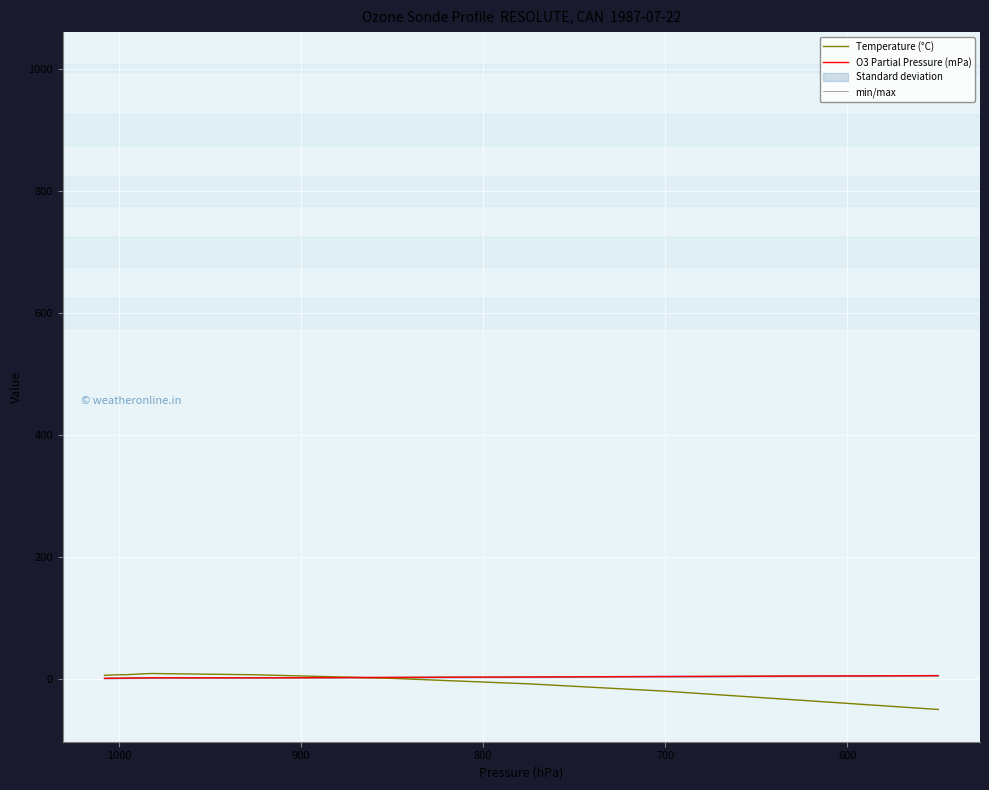

What is the difference between the maximum and minimum values in the min/max series?

4.5